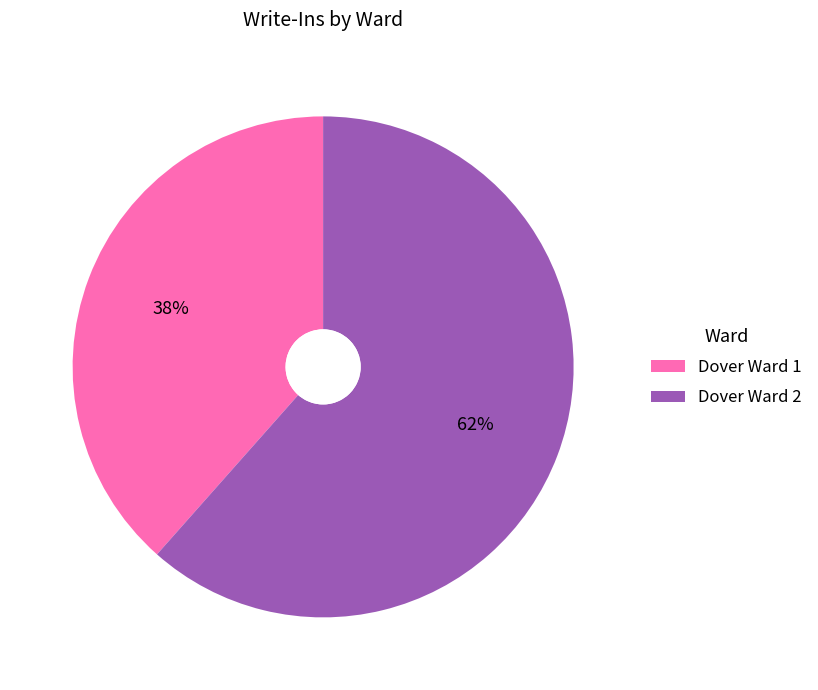

To the nearest percent, what percentage of the pie is Dover Ward 2?

62%